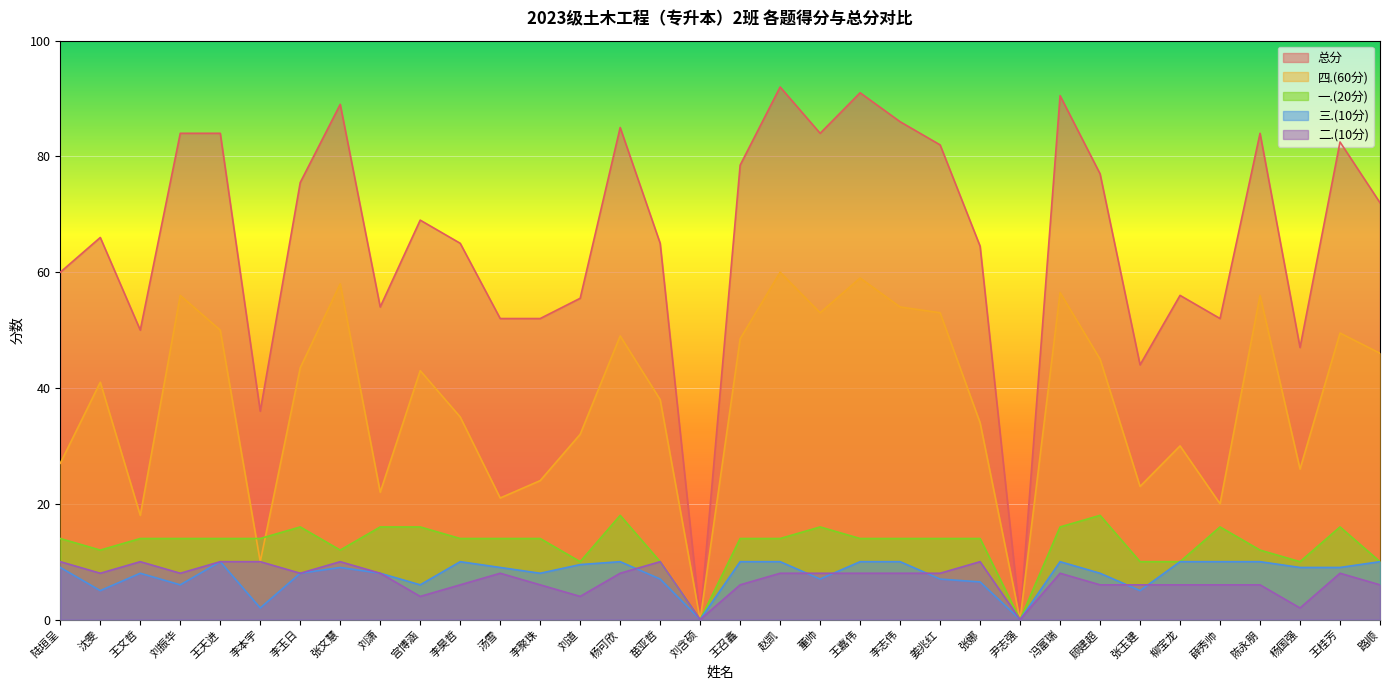

Count the number of categories in the chart.

34